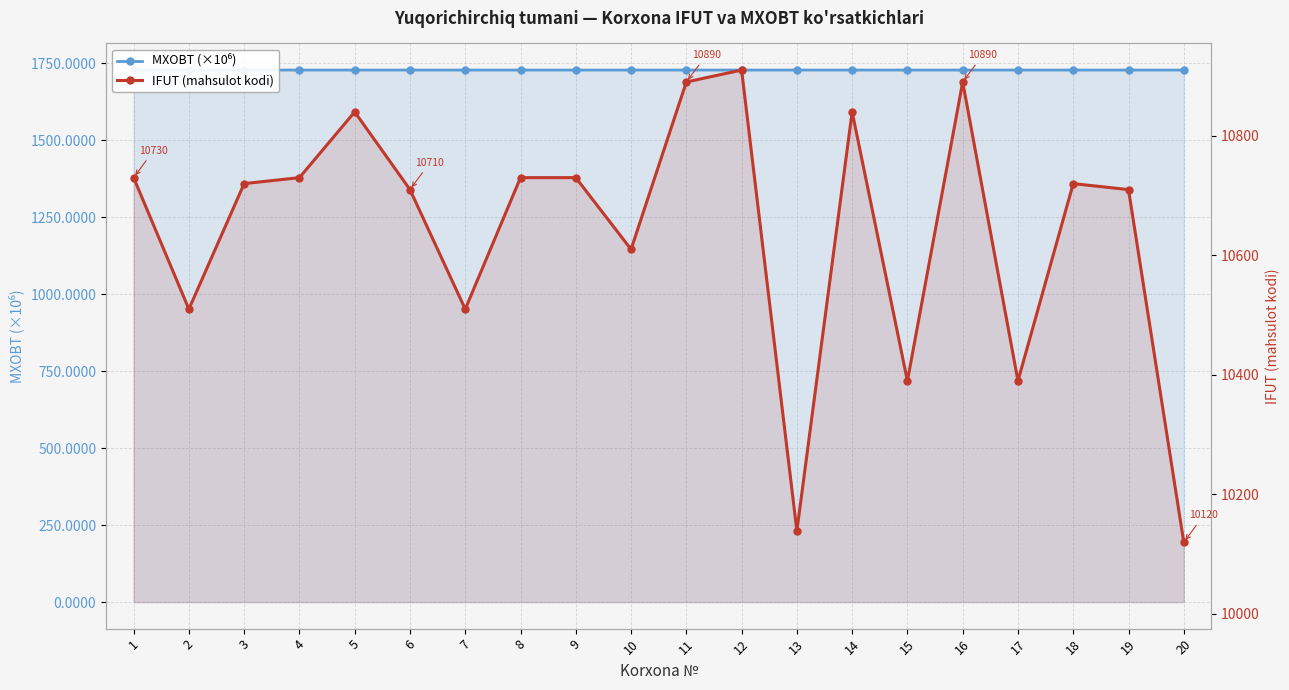

Where is the first local minimum for IFUT (mahsulot kodi)?

2